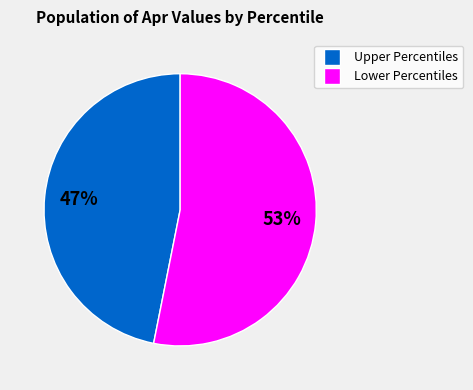

To the nearest percent, what is the average slice percentage?

50%